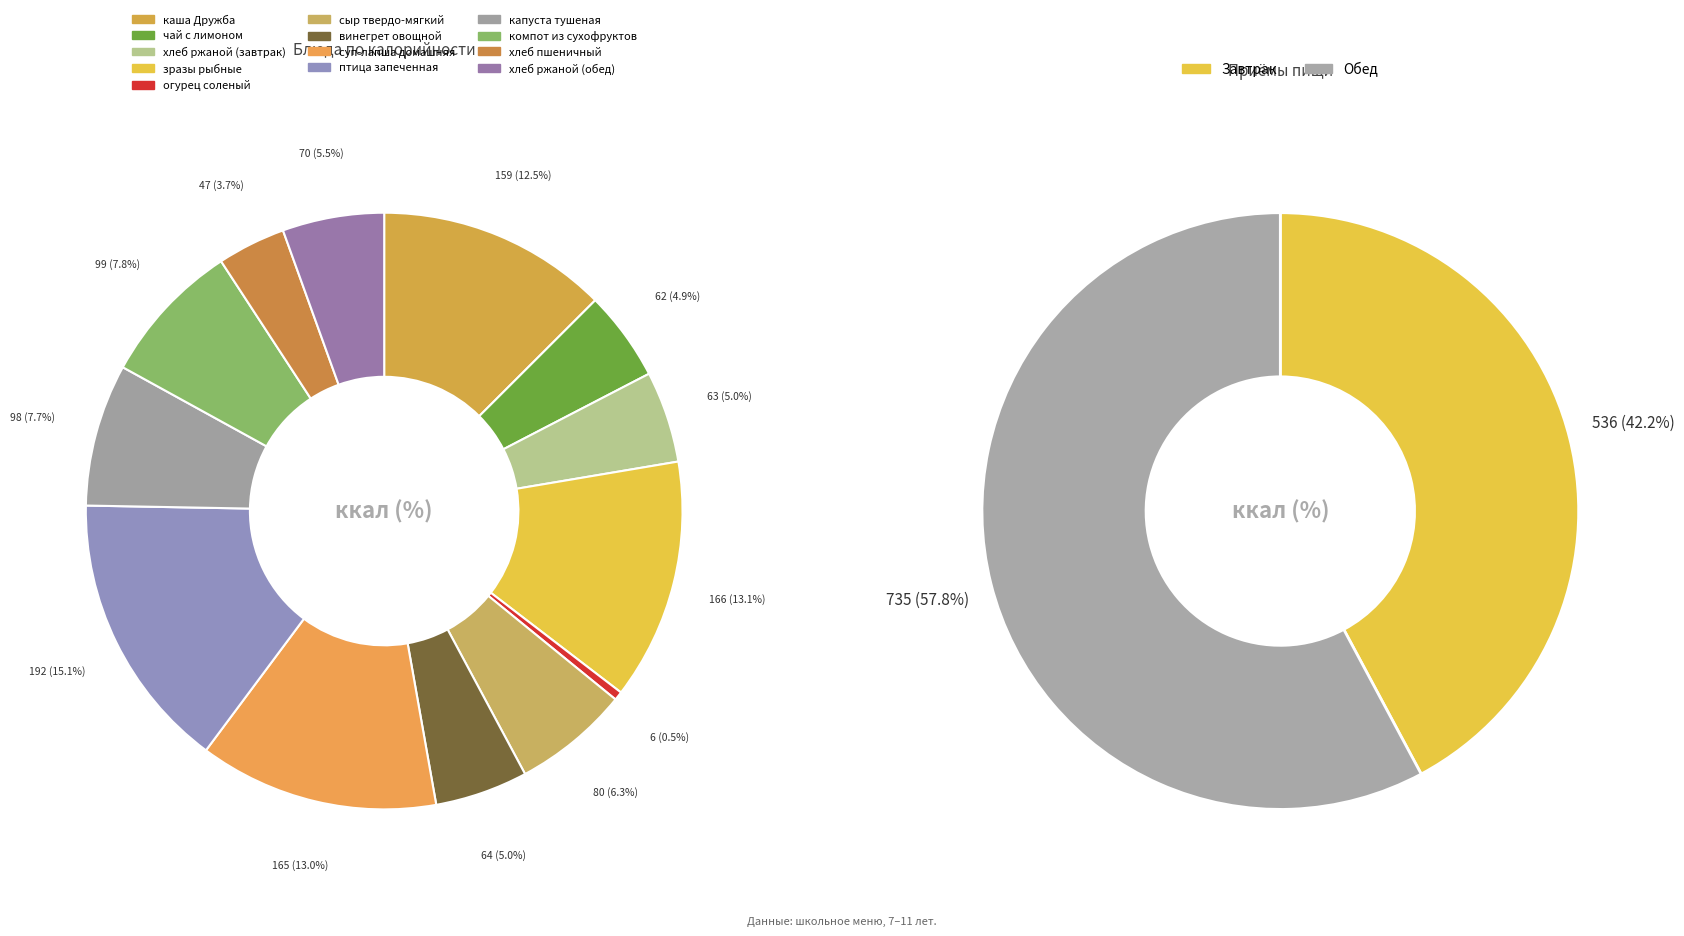

Count the number of slices in the pie.

13